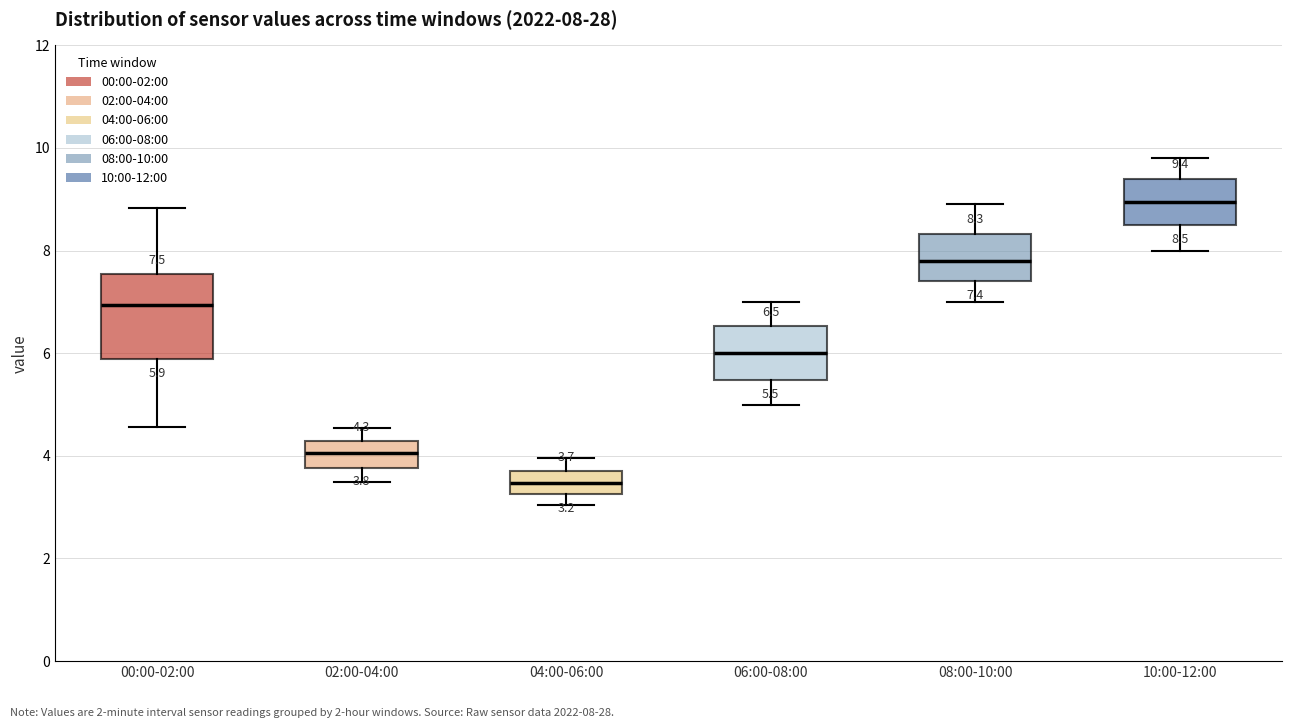

Which box's median line is the highest?

10:00-12:00